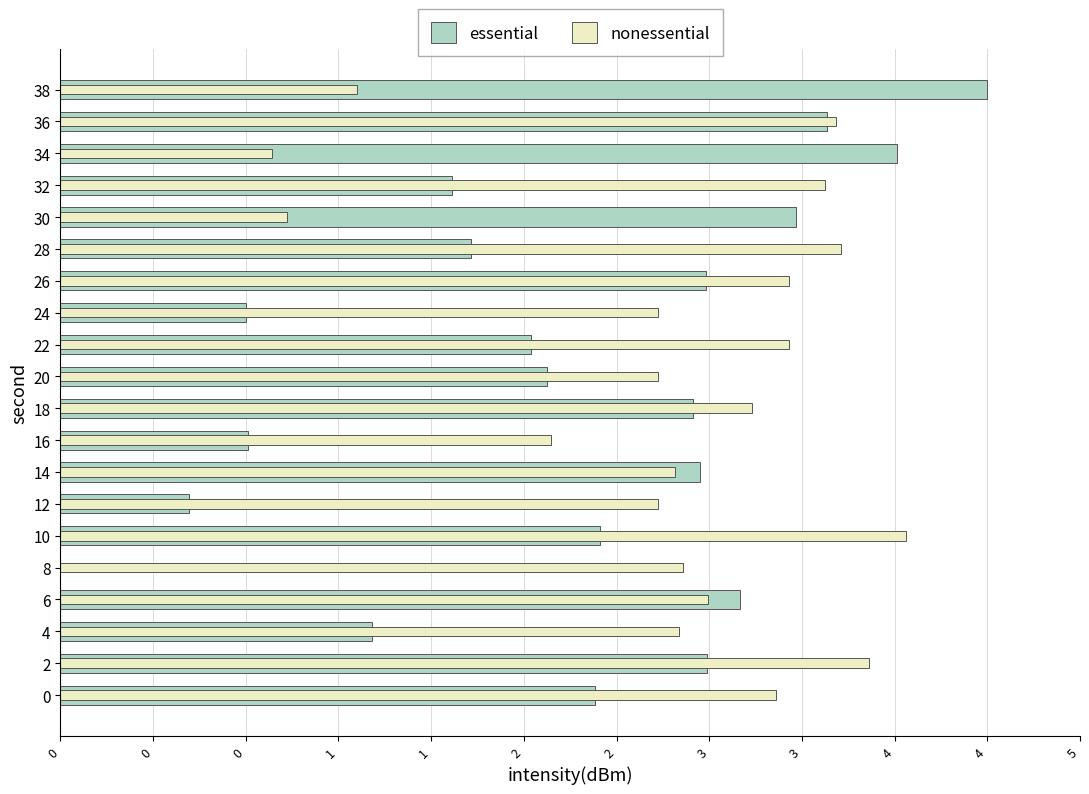

What is the difference between the highest and lowest values at 0?

1.0